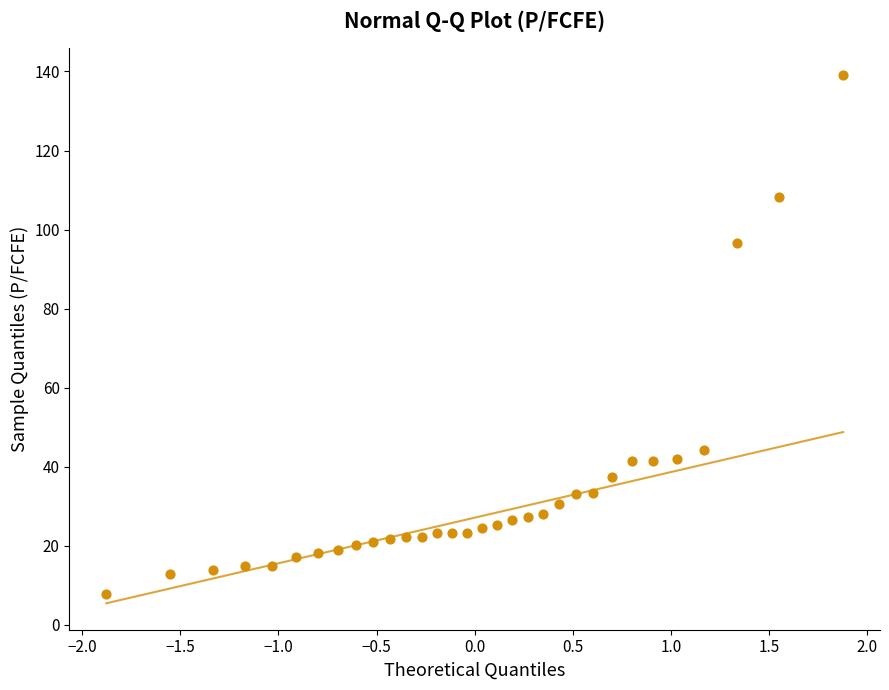

What Y value in the scatter plot is closest to 73?

96.7